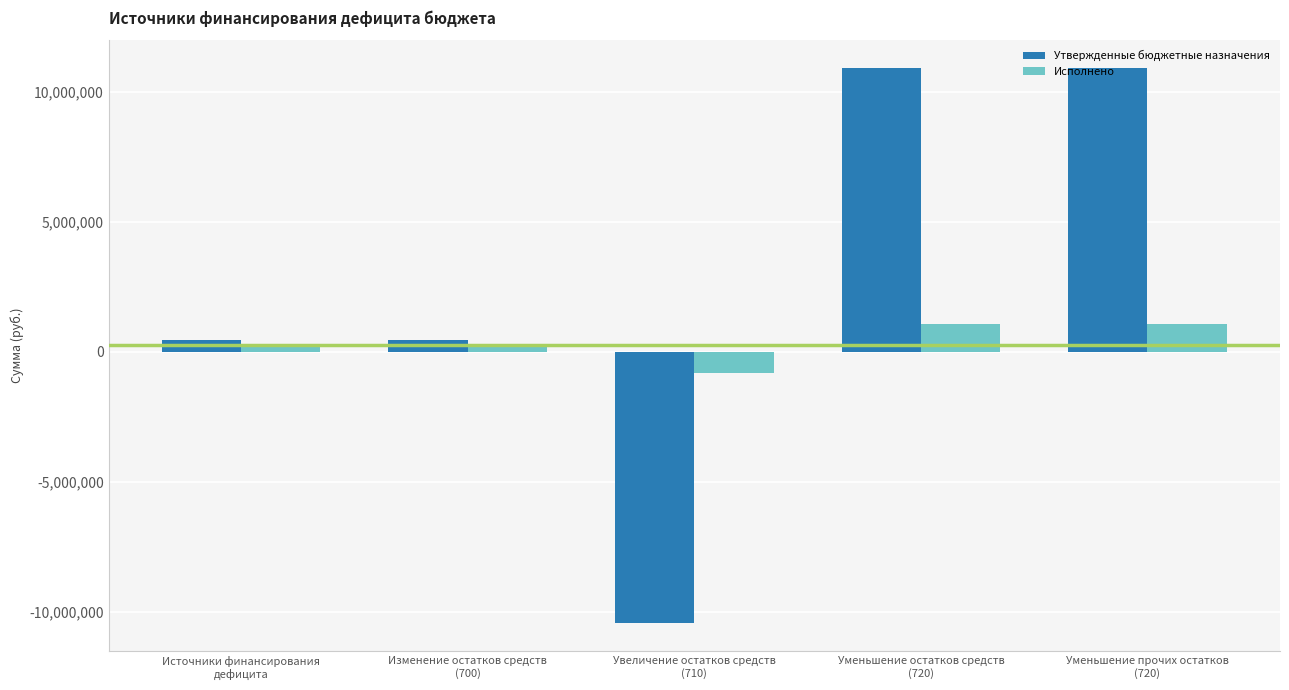

What is the total value across all series at Увеличение остатков средств
(710)?

-11272259.4